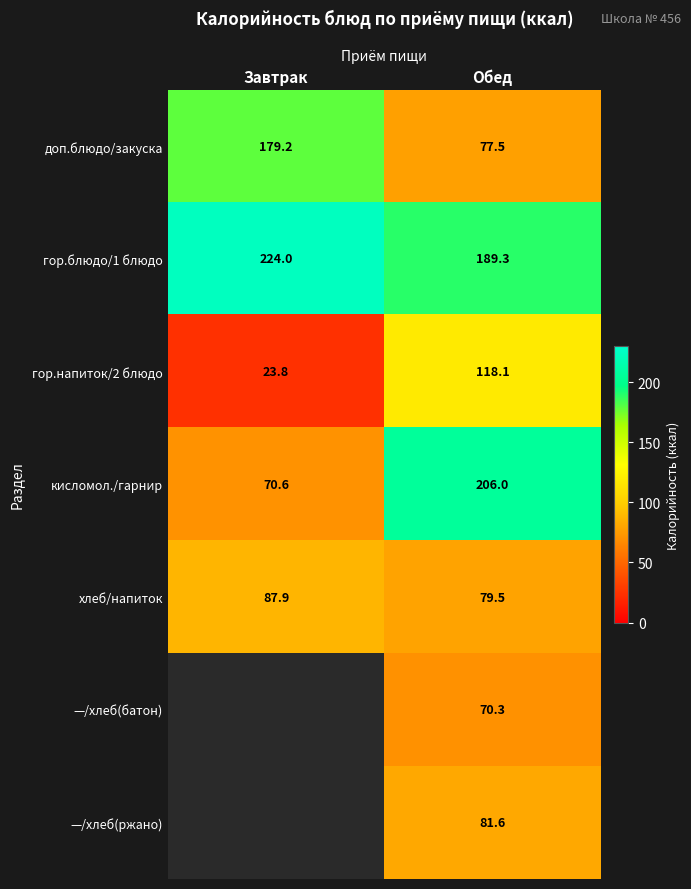

How many distinct data groups are displayed?

7